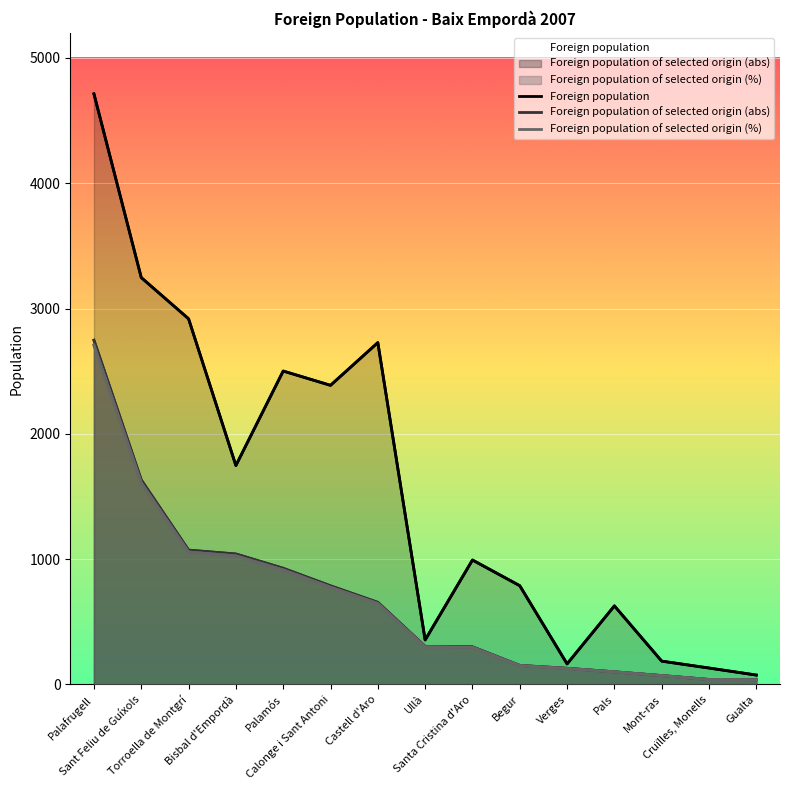

How many data points in Foreign population of selected origin (%) are above 300?

7